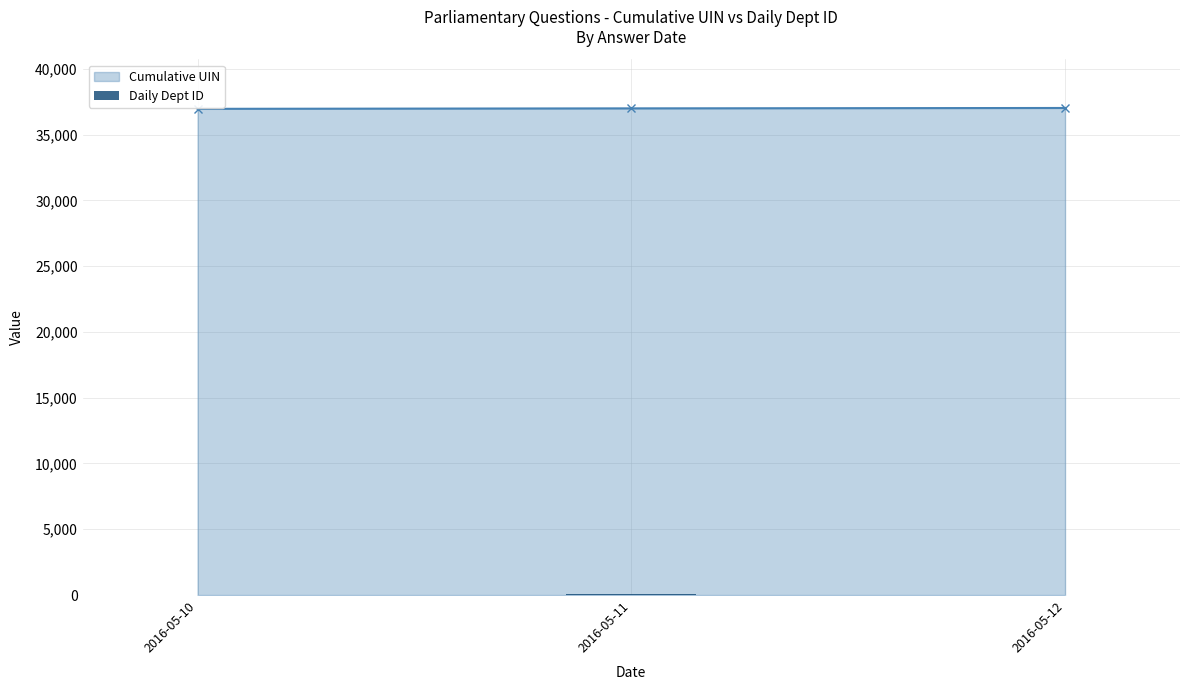

The value of Cumulative UIN at 2016-05-10 is 49867. True or false?

False